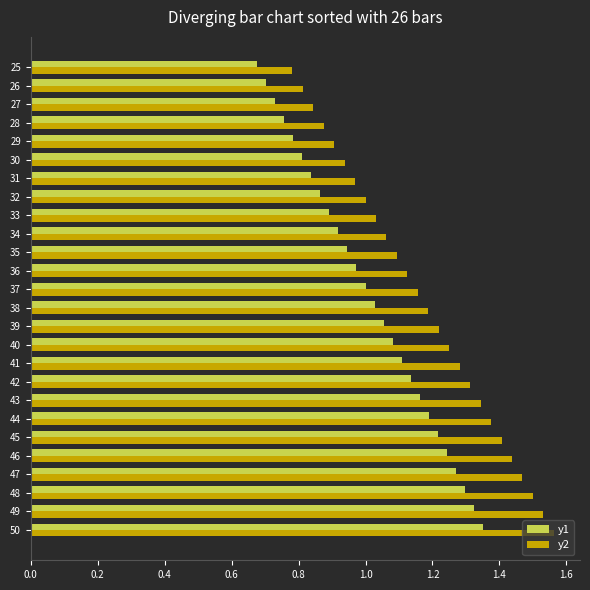

What is the total value across all series at 34?

2.0